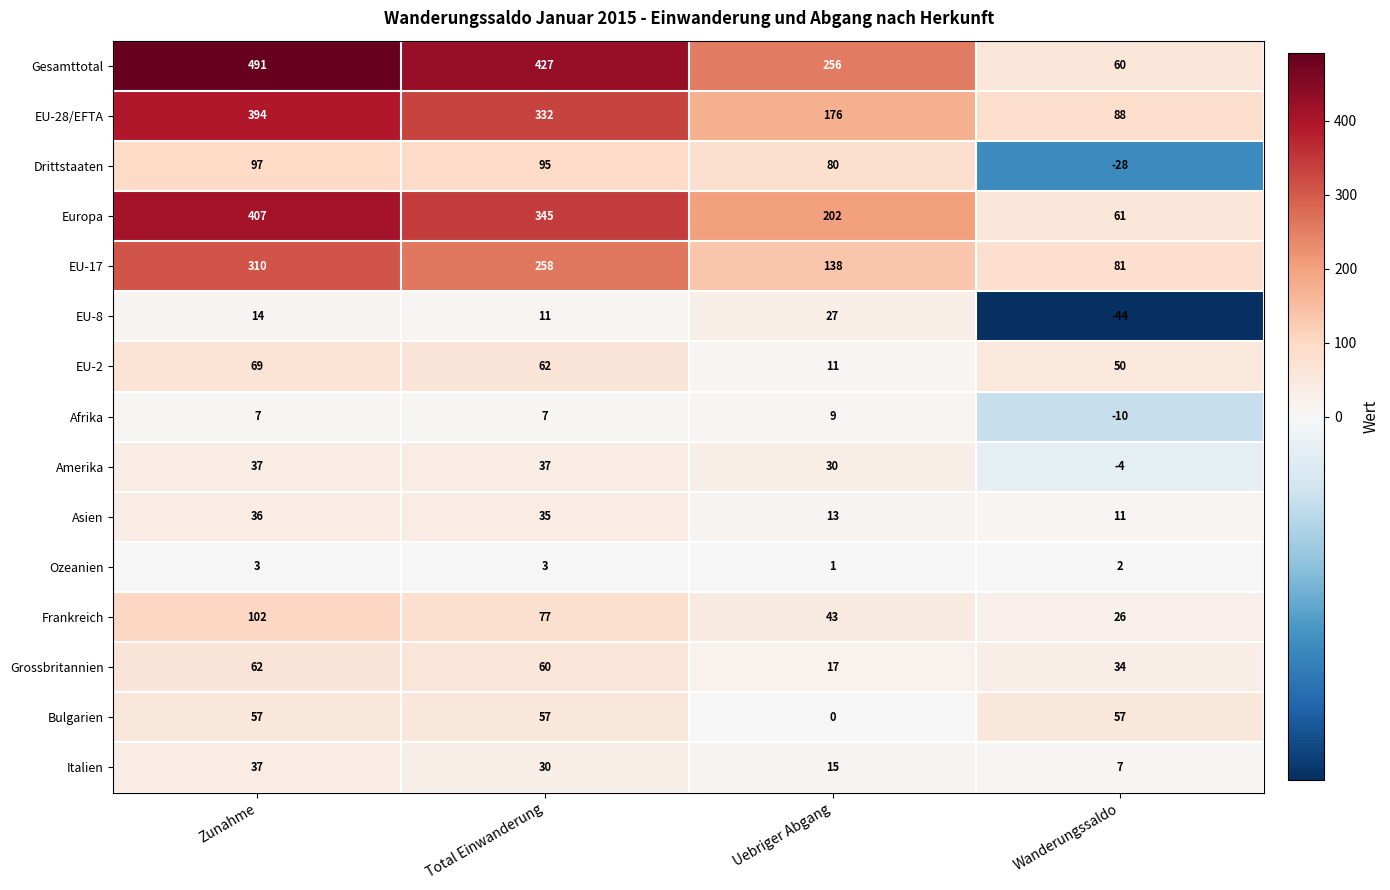

Which series has the largest range (max minus min)?

Gesamttotal